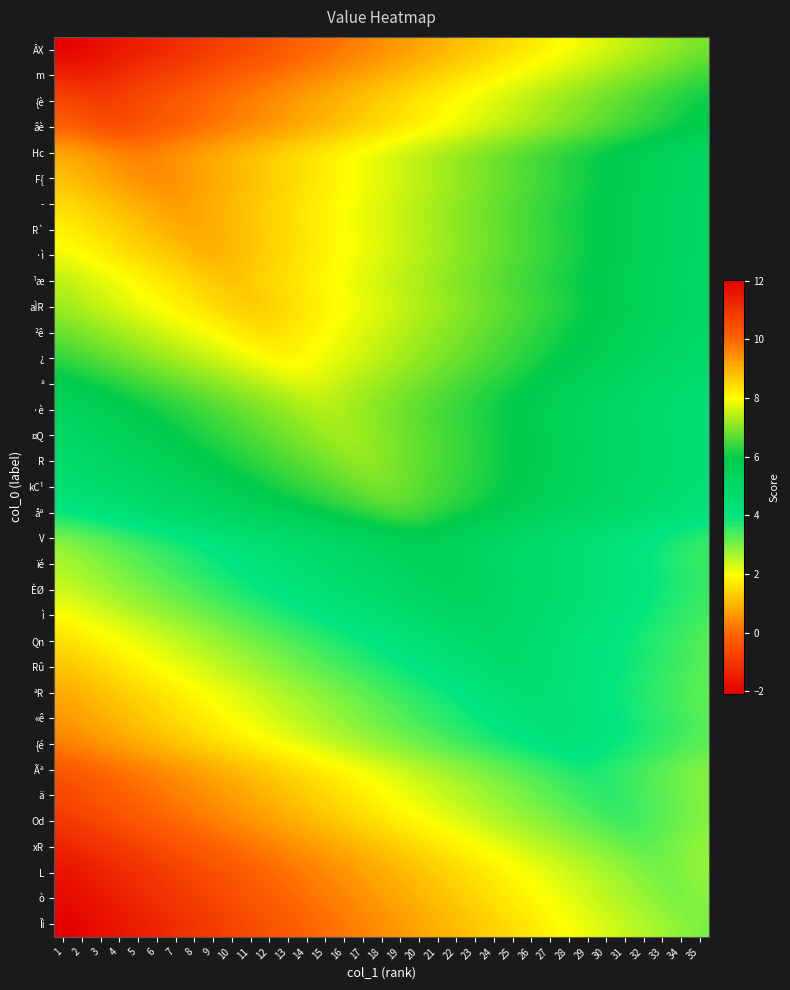

Which label corresponds to the smallest value in the chart?

1